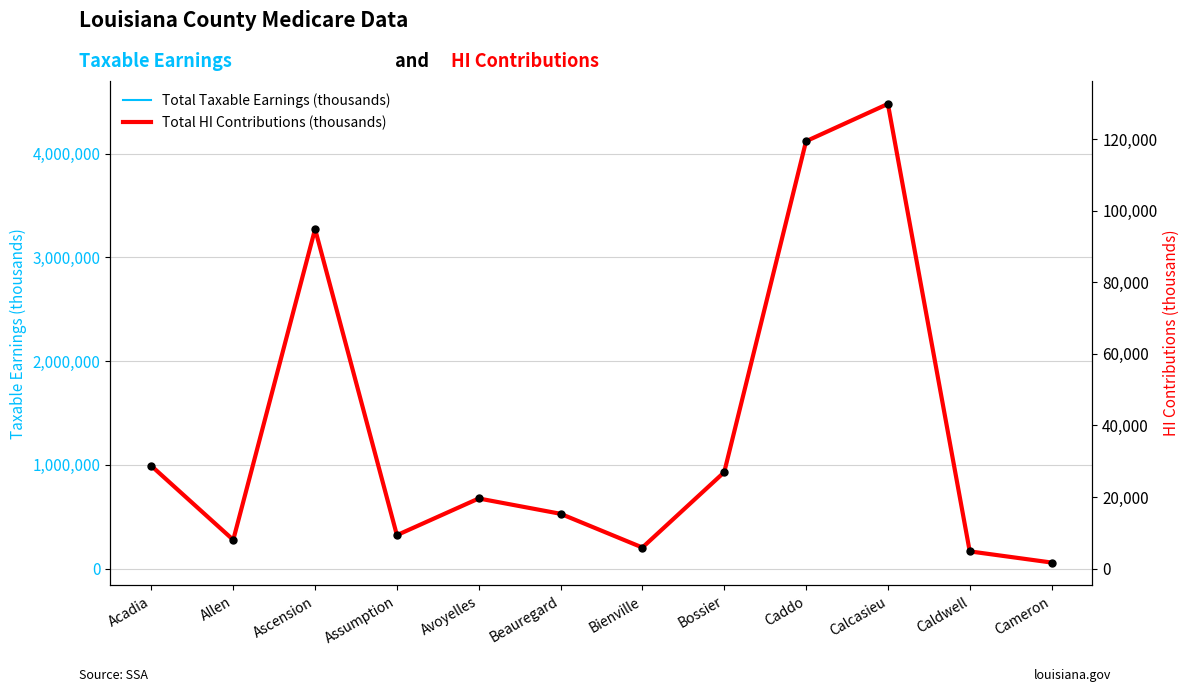

What is the greatest value displayed?

4477952